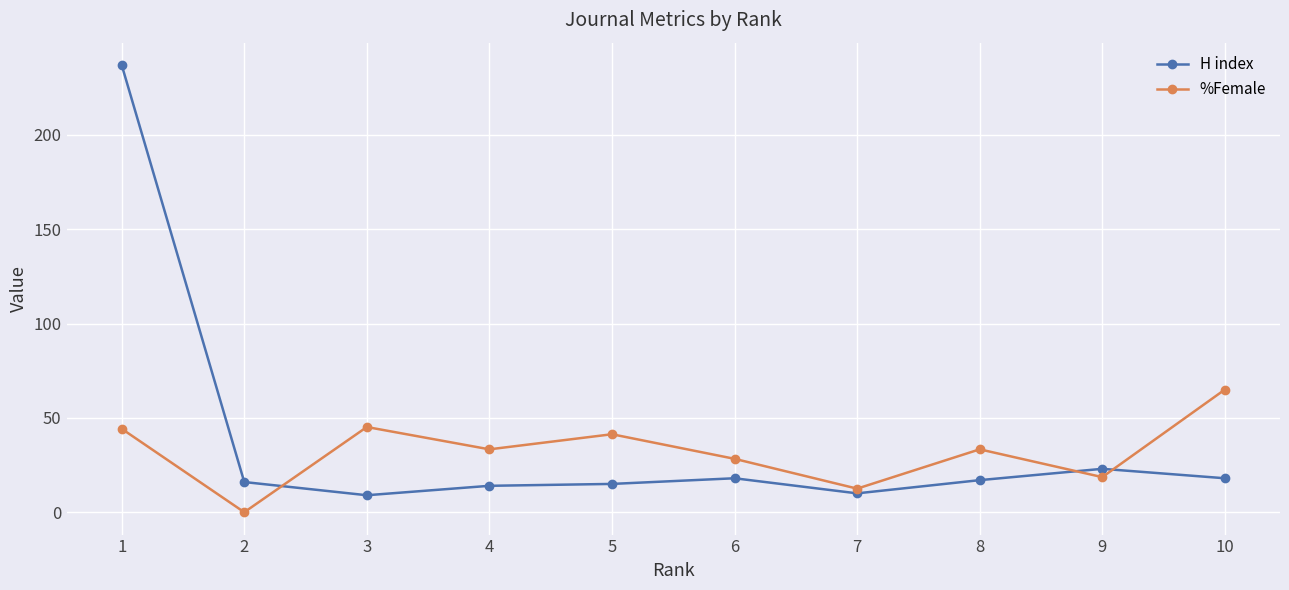

Where is the first local minimum for H index?

3